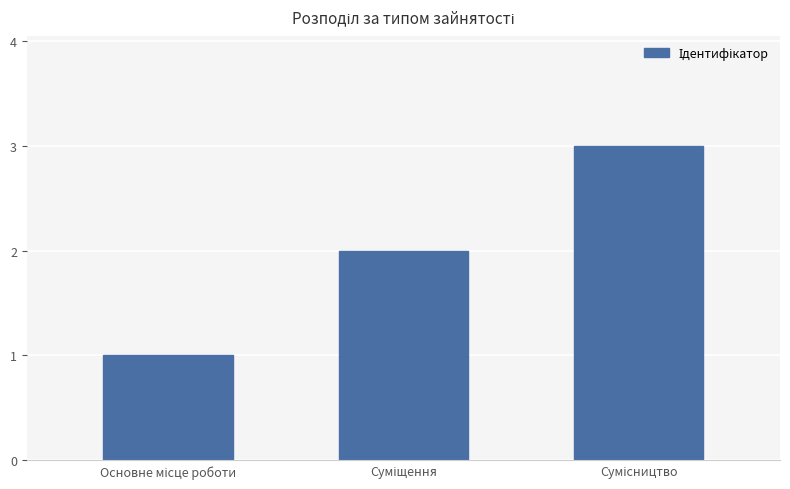

What is the maximum value shown in the chart?

3